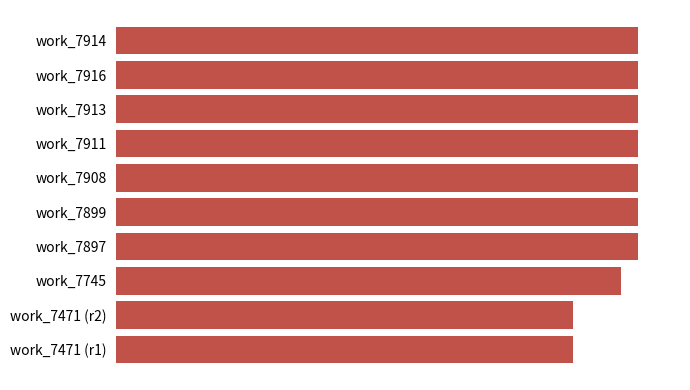

Does the chart contain any negative values?

No